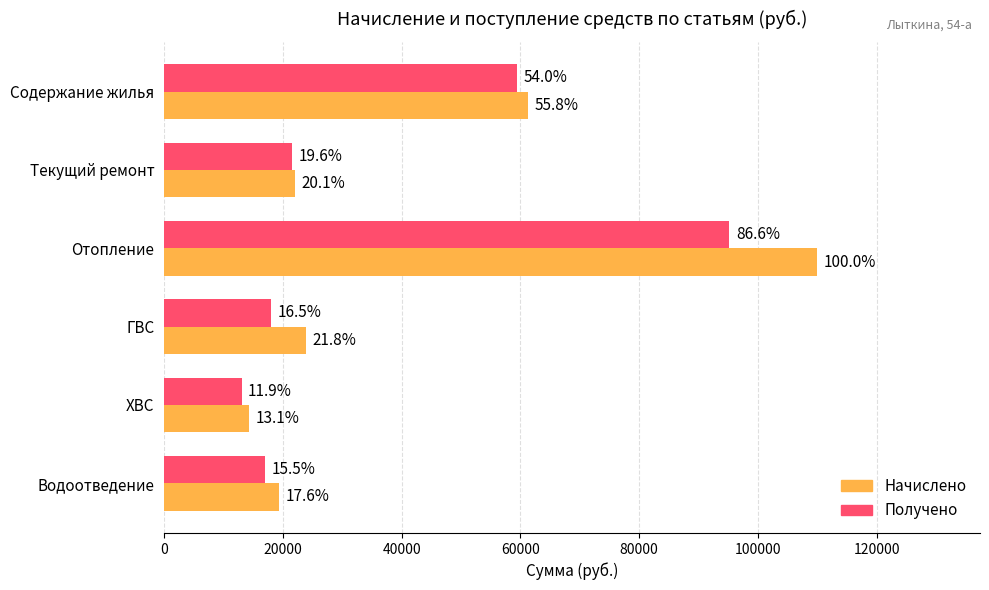

What is the value of the Получено bar at the 3rd from the left?

95154.9